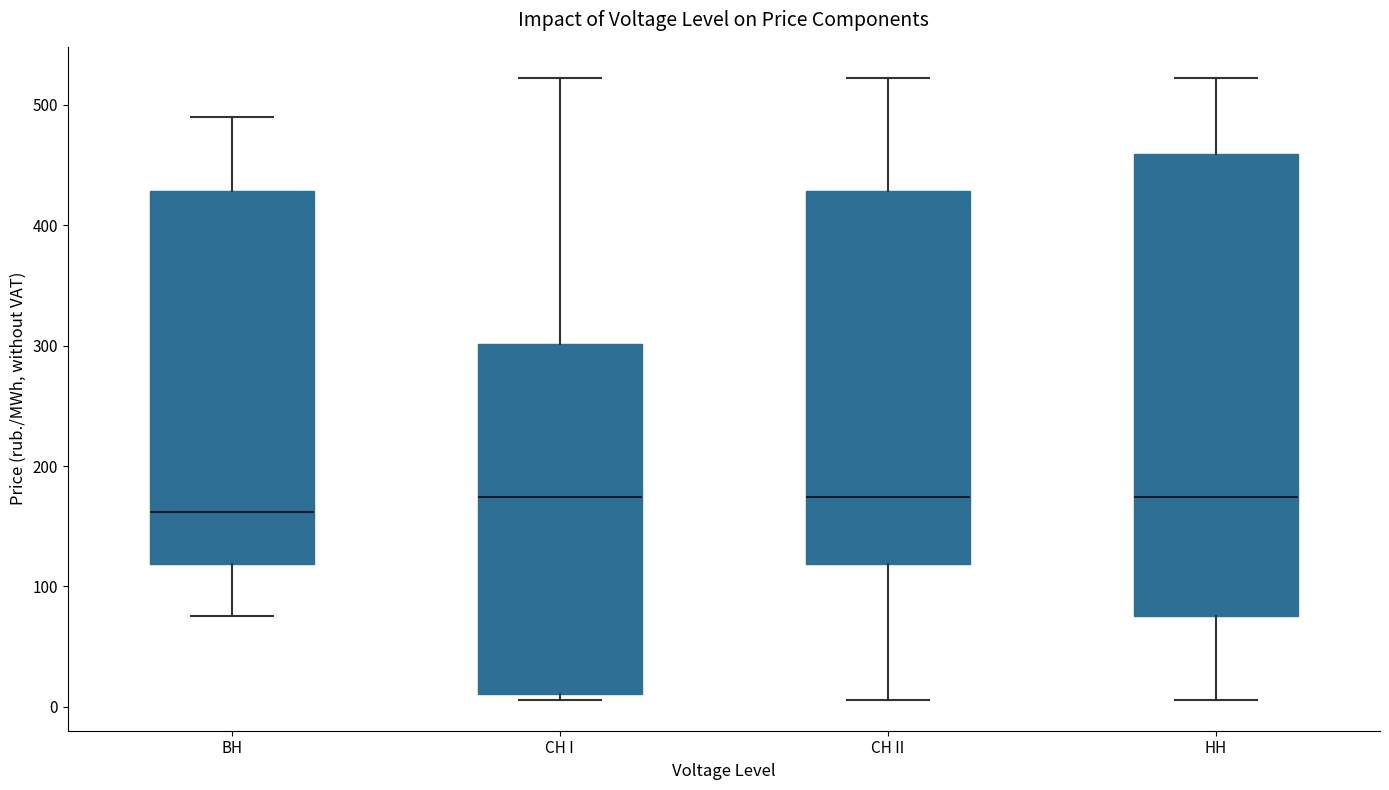

Which box has the lowest median line?

ВН